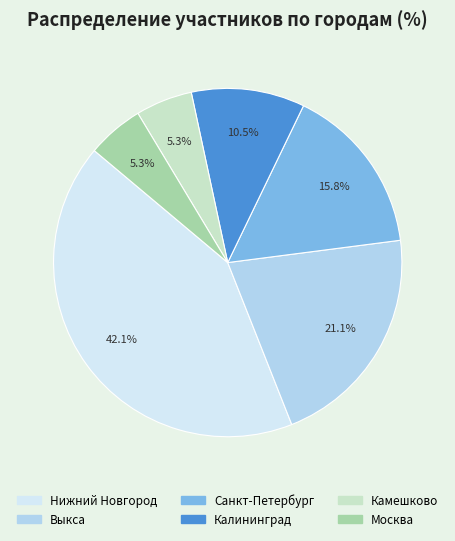

To the nearest percent, what portion does Нижний Новгород represent?

42%